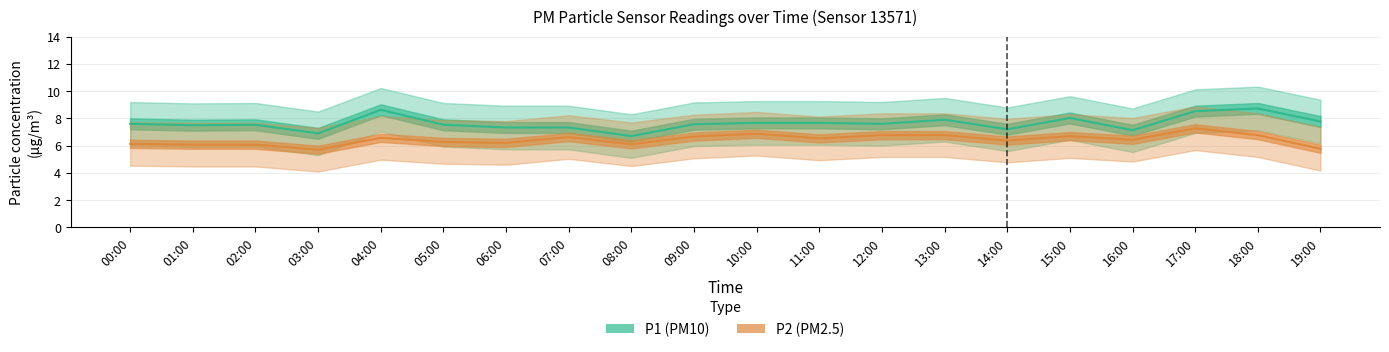

What is the greatest value displayed?

8.7